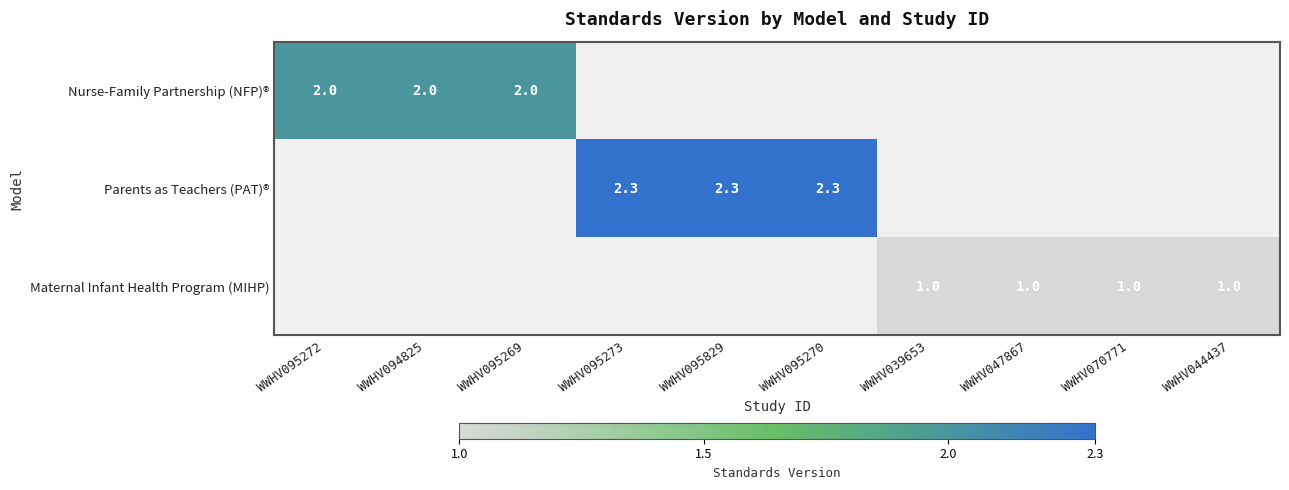

True or false: Maternal Infant Health Program (MIHP) has a value of 1.0 at WWHV047867.

True